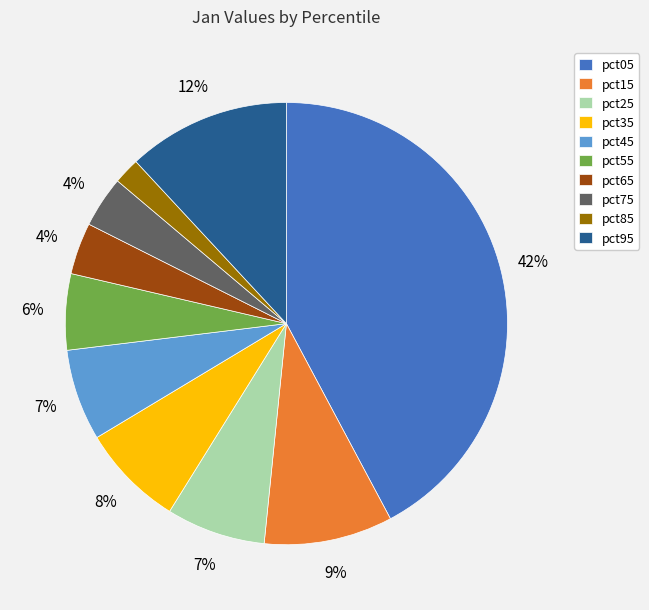

Which slice is the largest?

pct05